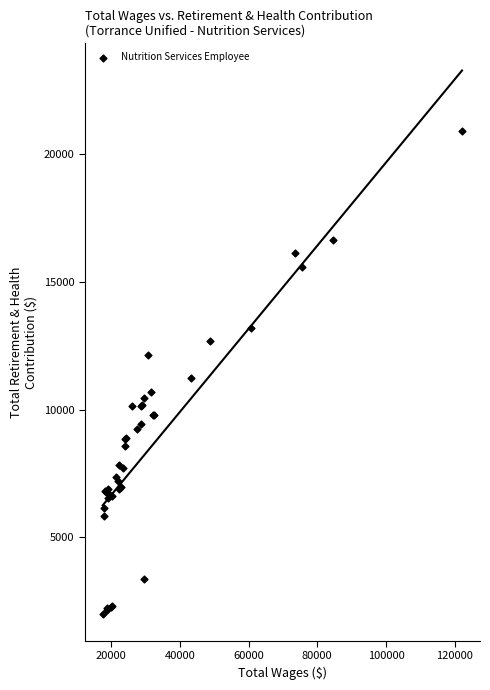

What Y value in the scatter plot is closest to 11462?

11228